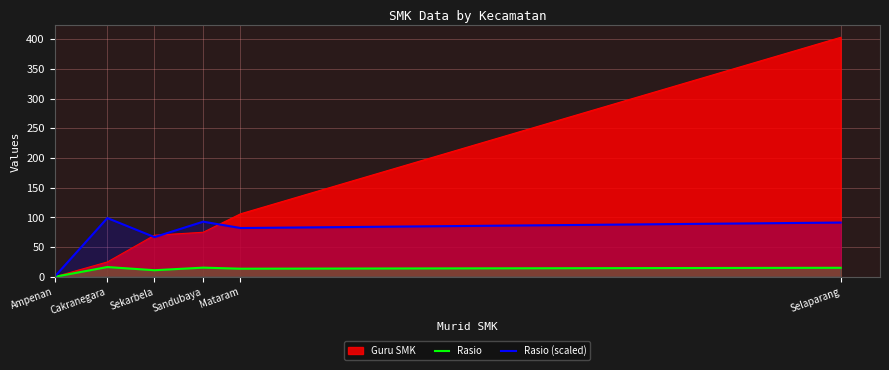

What is the sum of all Rasio (scaled) values?

432.0